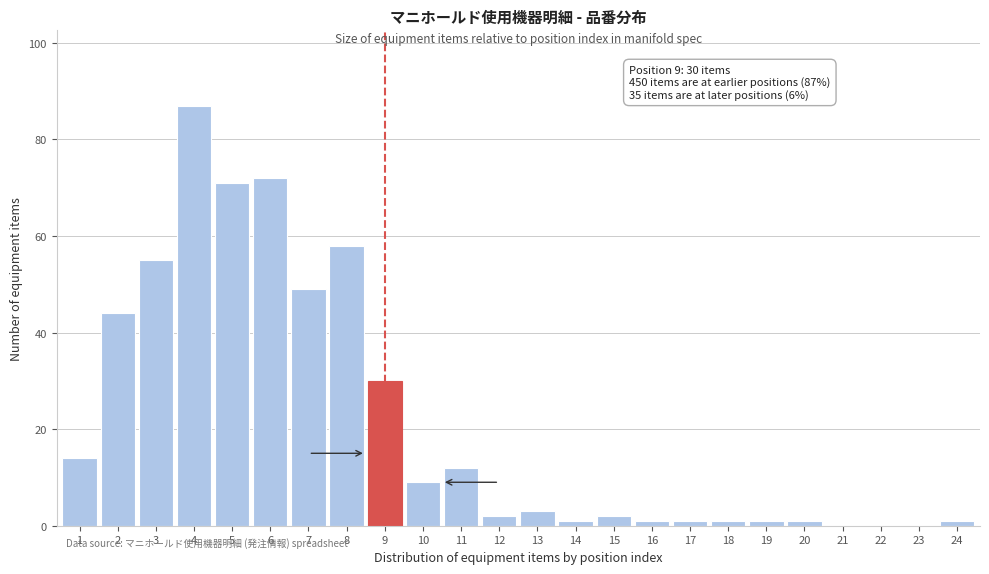

Reading left to right, extract all data points from this chart.

1=14	2=44	3=55	4=87	5=71	6=72	7=49	8=58	9=30	10=9	11=12	12=2	13=3	14=1	15=2	16=1	17=1	18=1	19=1	20=1	21=0	22=0	23=0	24=1